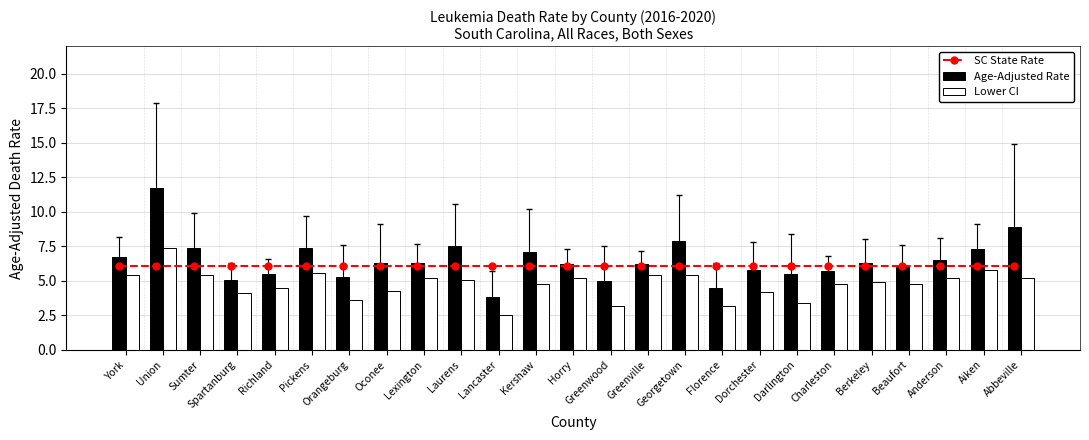

What are all the series names shown in the legend?

SC State Rate, Age-Adjusted Rate, Lower CI